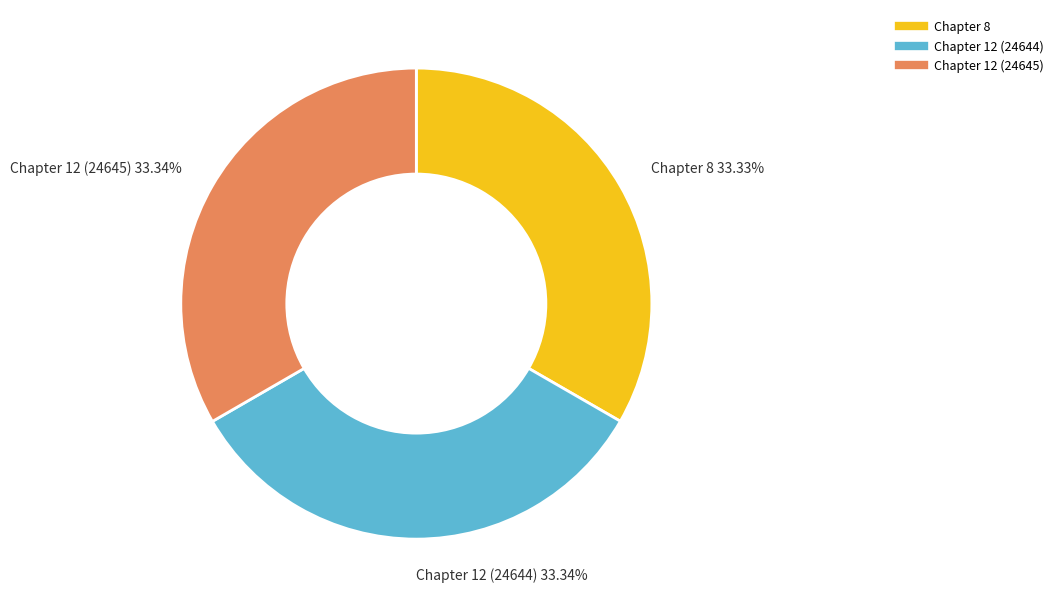

To the nearest percent, what is the average slice percentage?

33%